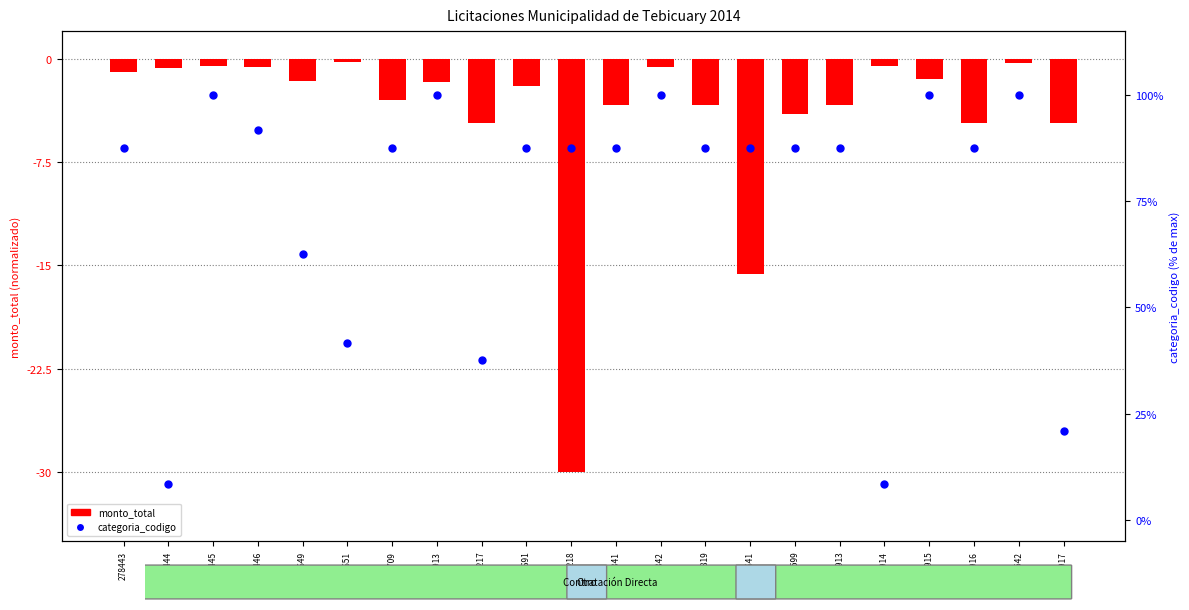

Which series reaches the maximum Y coordinate?

categoria_codigo